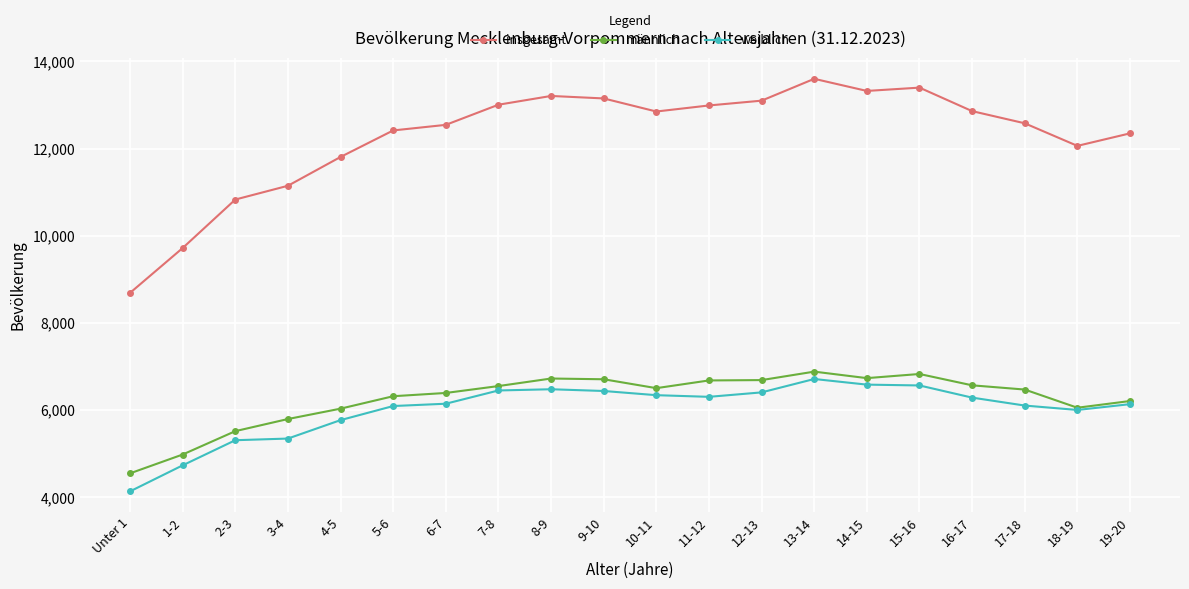

True or false: männlich has more than 2 points higher than both neighbors.

True